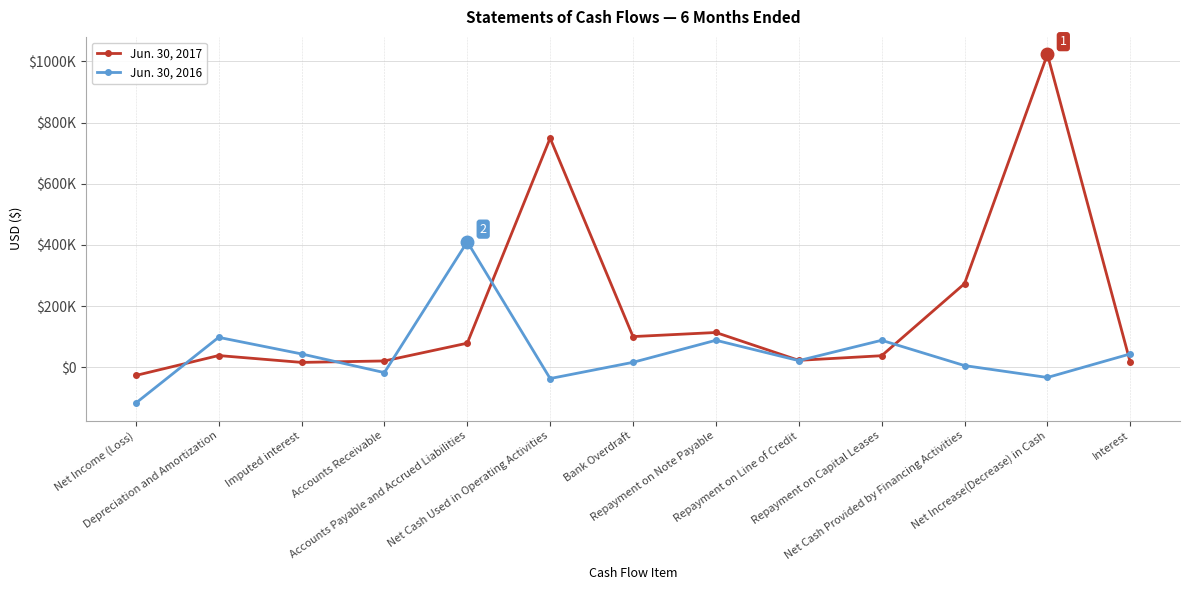

List the labels in order of Jun. 30, 2016 value, largest first.

Accounts Payable and Accrued Liabilities, Depreciation and Amortization, Repayment on Note Payable, Repayment on Capital Leases, Imputed interest, Interest, Repayment on Line of Credit, Bank Overdraft, Net Cash Provided by Financing Activities, Accounts Receivable, Net Increase(Decrease) in Cash, Net Cash Used in Operating Activities, Net Income (Loss)